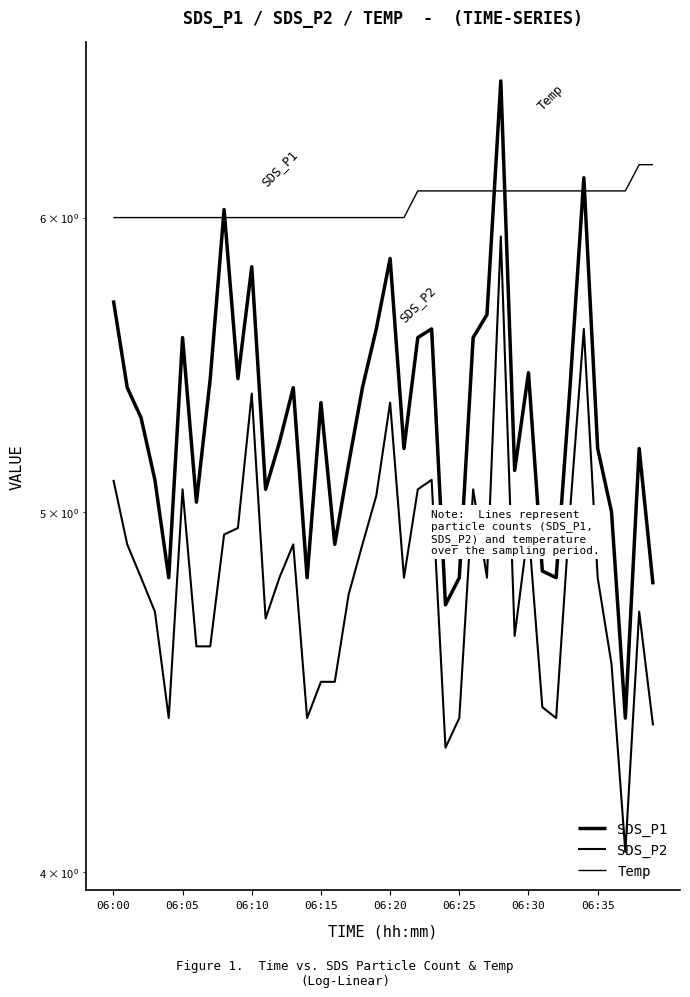

What is the label of the 21st point from the right?

19